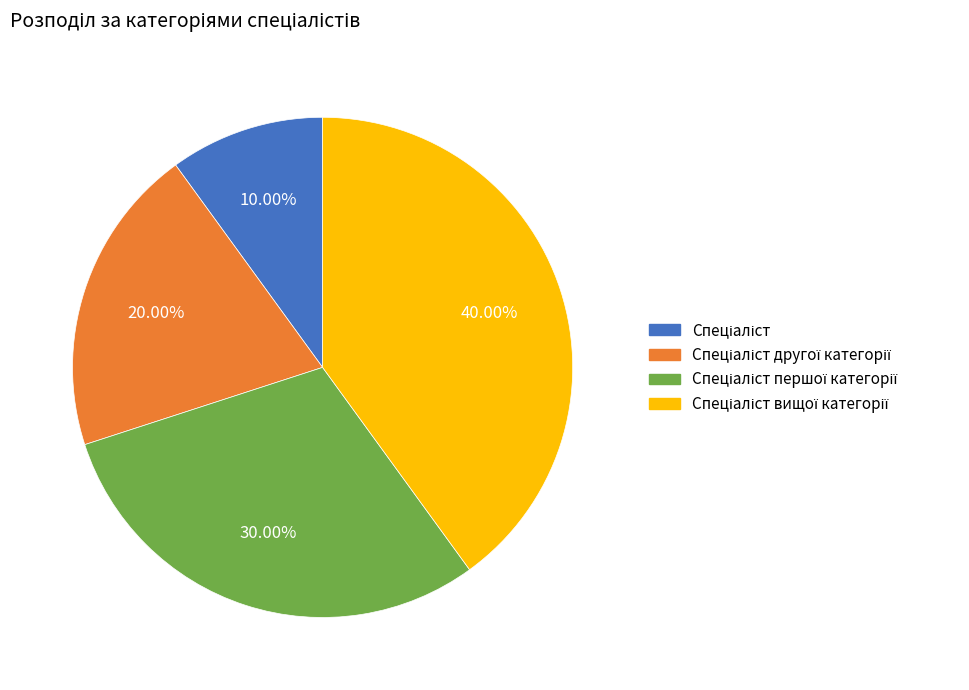

Is there any slice that represents more than half of the pie?

No